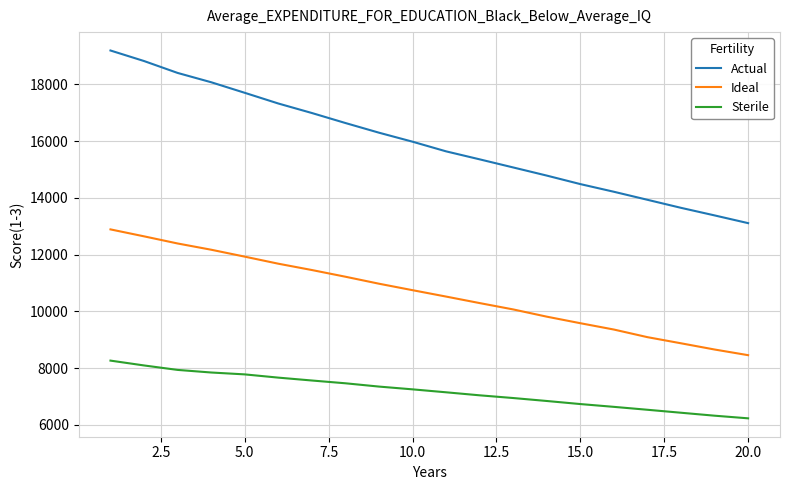

List the series in order of their peak value, highest first.

Actual, Ideal, Sterile